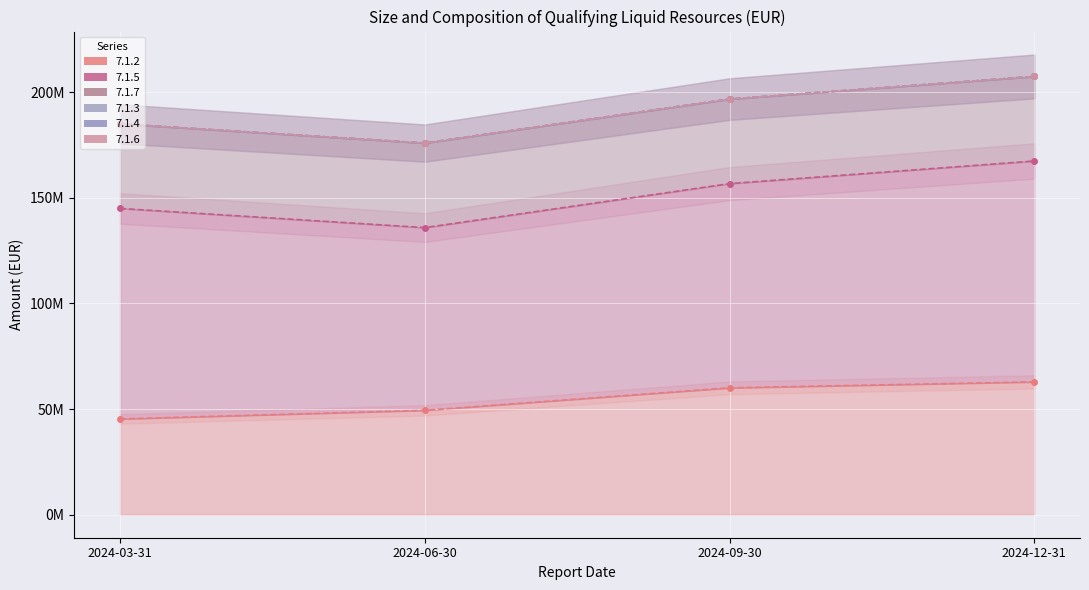

Reading left to right, list all the values displayed in this chart.

7.1.2: 45332325.9	49408984.2	60059707.5	62867140.4
7.1.5: 99627767.5	86471540.0	96641540.3	104537408.0
7.1.7: 40000000.0	40000000.0	40000000.0	40000000.0
7.1.3: 0.0	0.0	0.0	0.0
7.1.4: 0.0	0.0	0.0	0.0
7.1.6: 0.0	0.0	0.0	0.0